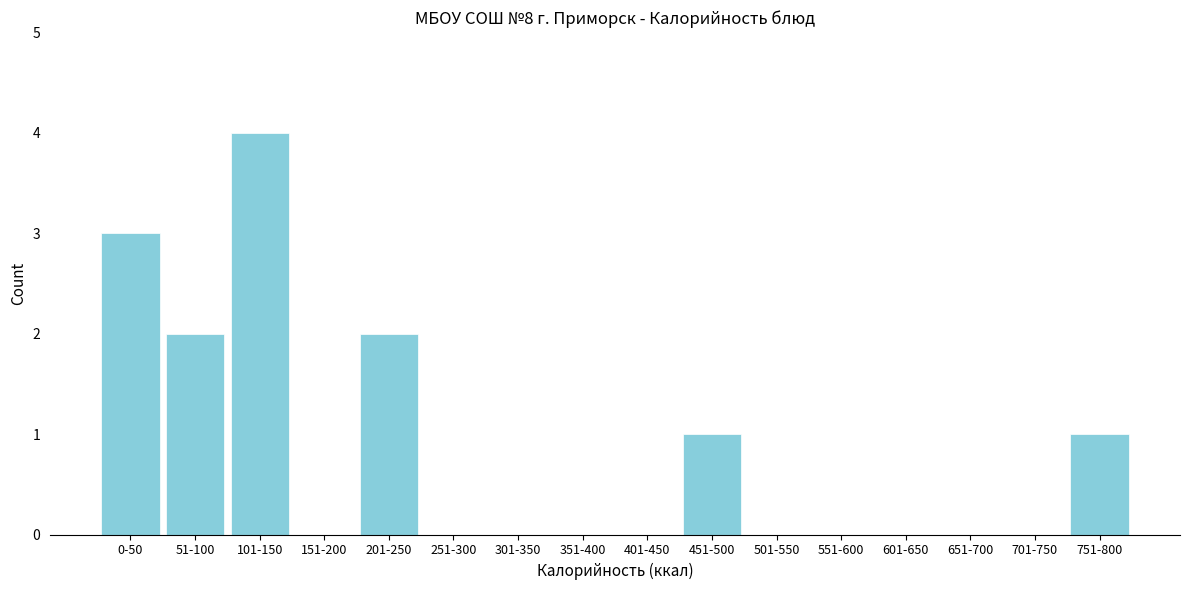

Reading left to right, extract all data points from this chart.

0-50=3	51-100=2	101-150=4	151-200=0	201-250=2	251-300=0	301-350=0	351-400=0	401-450=0	451-500=1	501-550=0	551-600=0	601-650=0	651-700=0	701-750=0	751-800=1